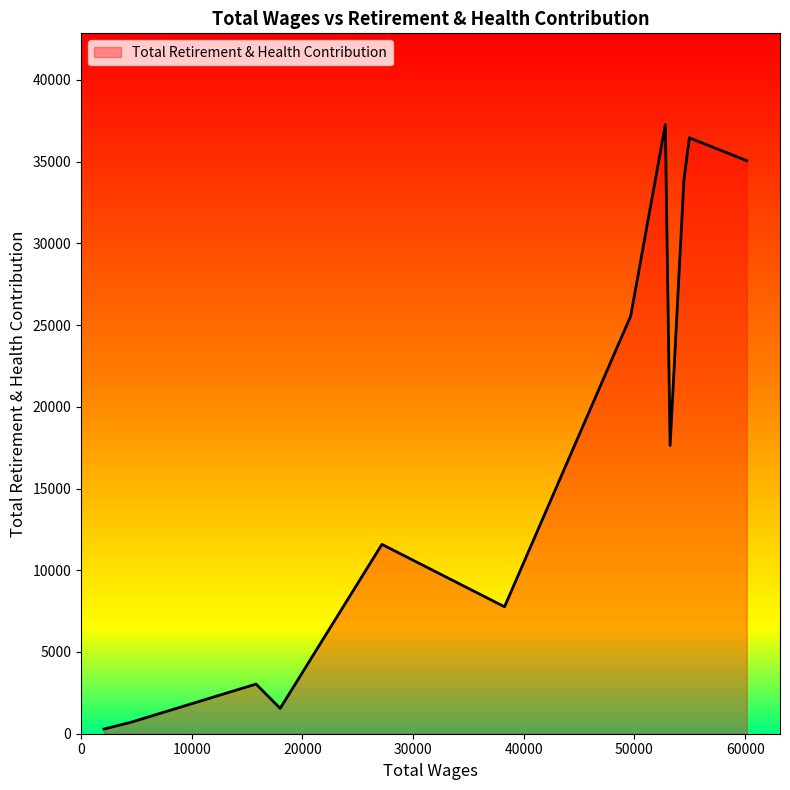

What is the greatest value displayed?

37256